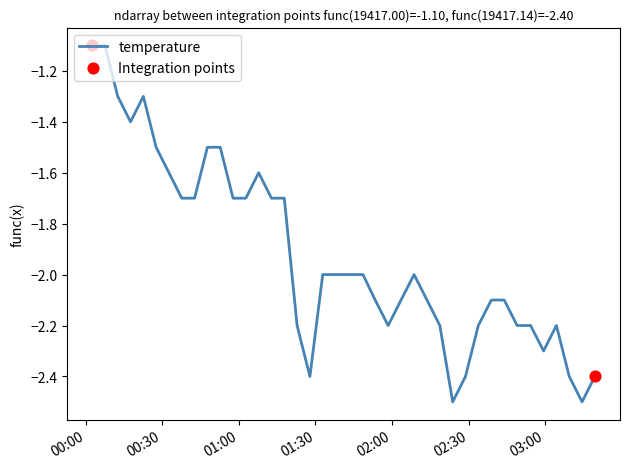

What is the smallest value displayed?

-2.5